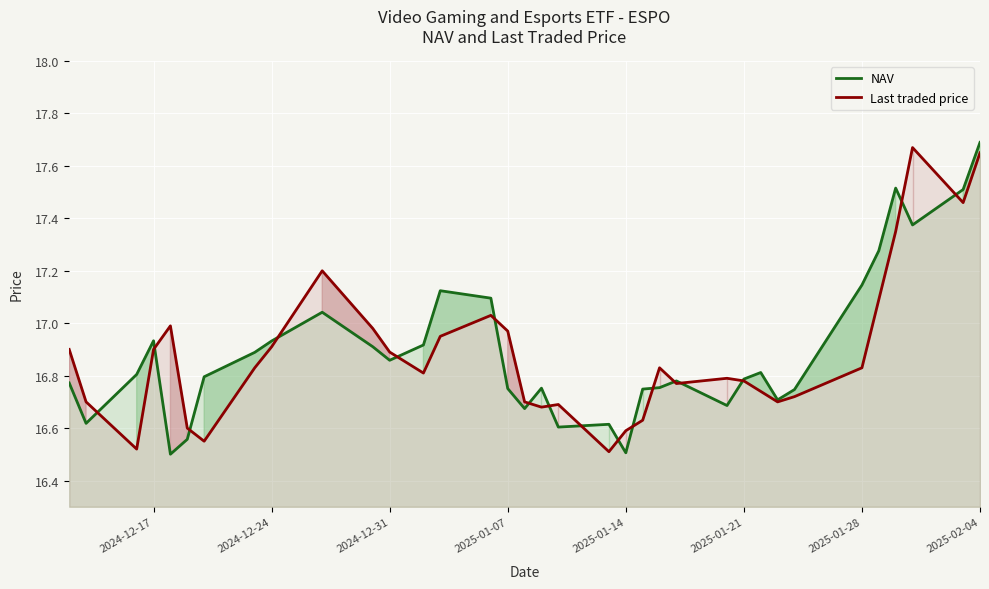

Rank the series by their maximum value, from lowest to highest.

Last traded price, NAV